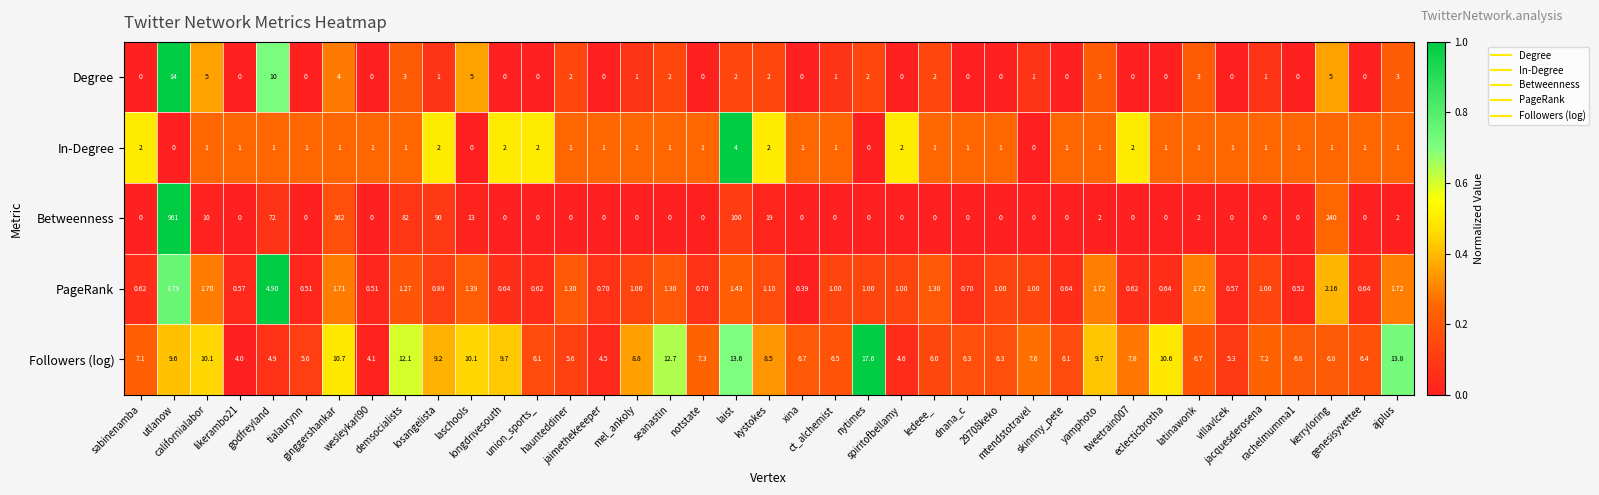

Which series has the largest total across all categories?

Betweenness